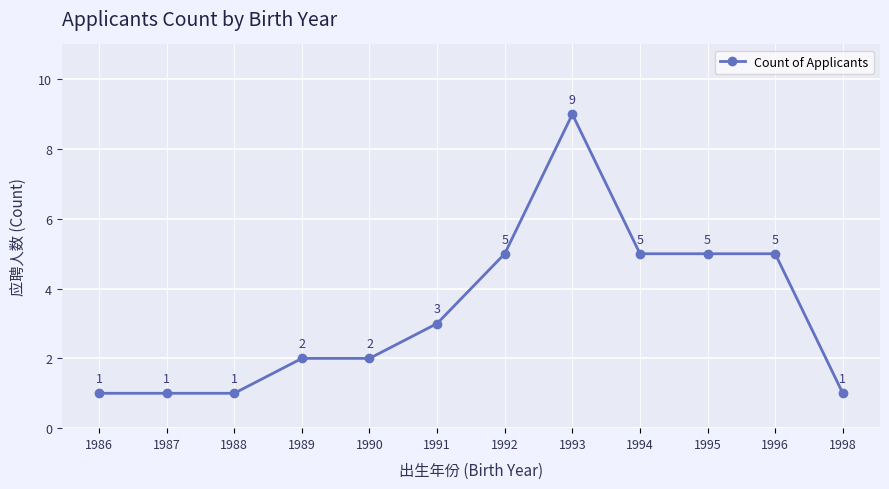

How many values are between 1 and 5?

11